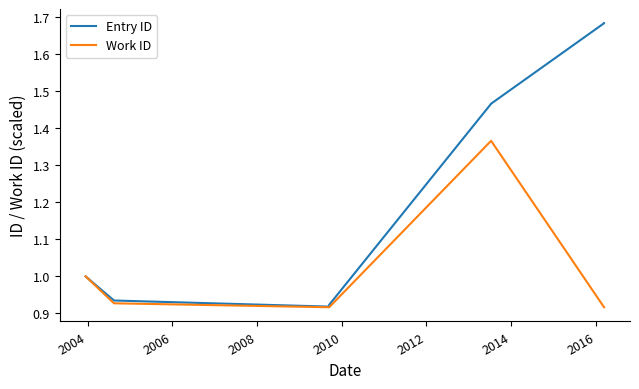

True or false: Entry ID has a value of 0.4 at 2004.

False